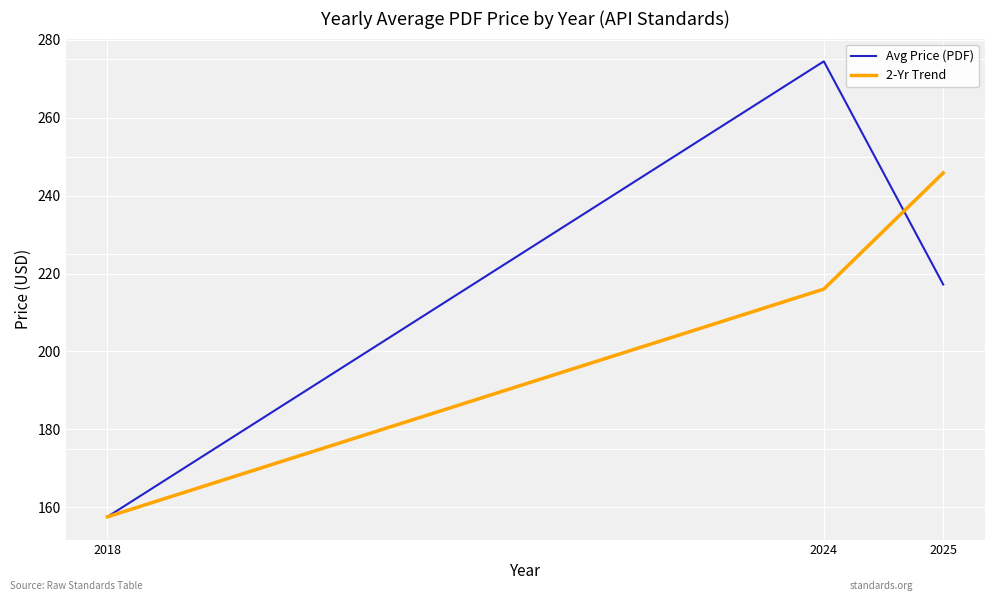

How many values in the Avg Price (PDF) series exceed 217?

2